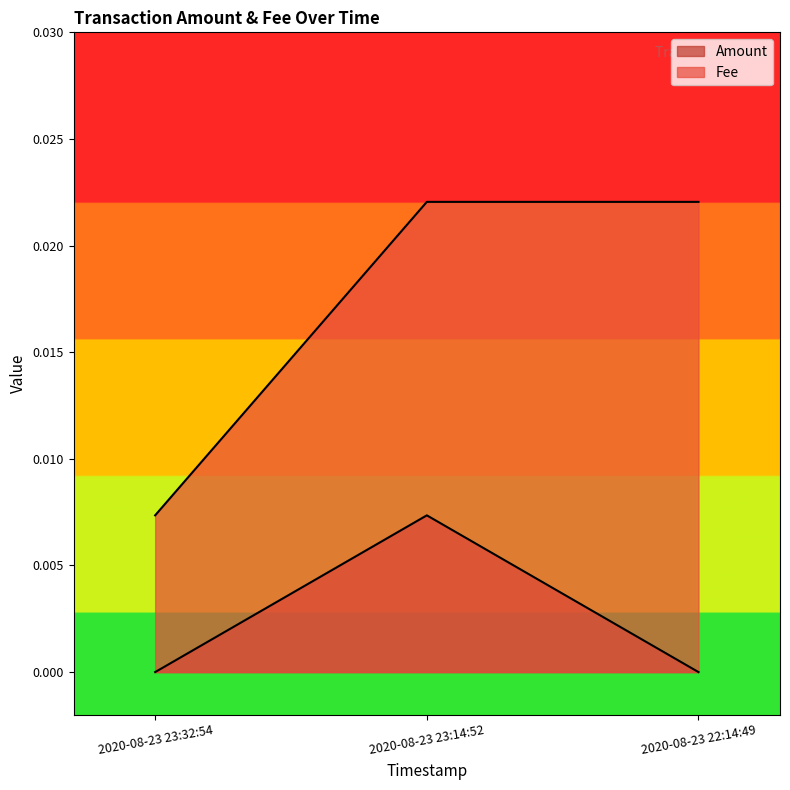

Is the value of Fee at 2020-08-23 23:32:54 greater than the value of Amount at 2020-08-23 23:14:52?

No